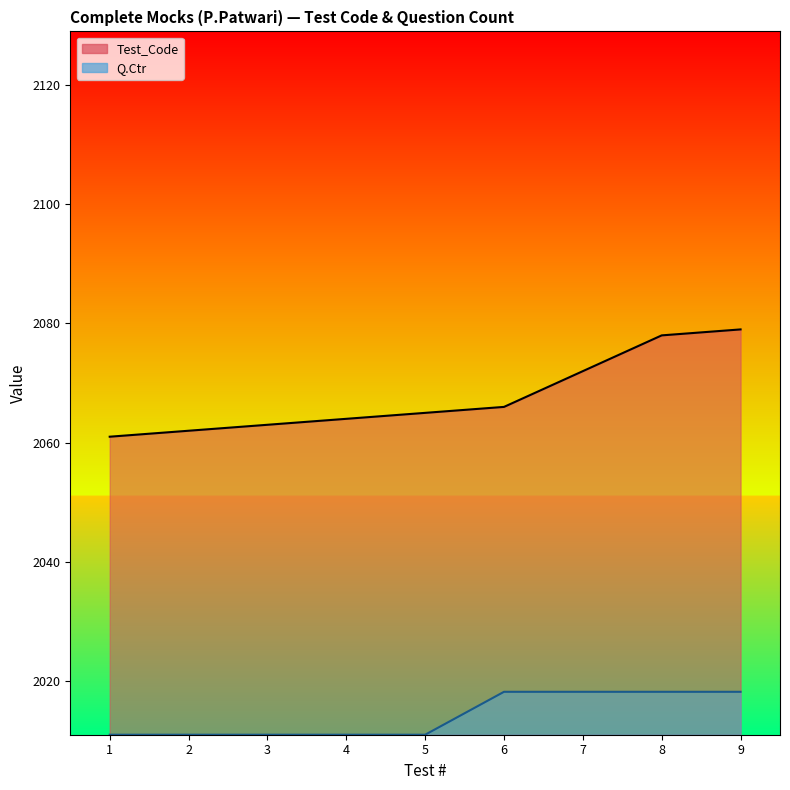

Reading left to right, extract all data points from this chart.

Test_Code: 1=2061.0	2=2062.0	3=2063.0	4=2064.0	5=2065.0	6=2066.0	7=2072.0	8=2078.0	9=2079.0
Q.Ctr: 1=2011.0	2=2011.0	3=2011.0	4=2011.0	5=2011.0	6=2018.2	7=2018.2	8=2018.2	9=2018.2